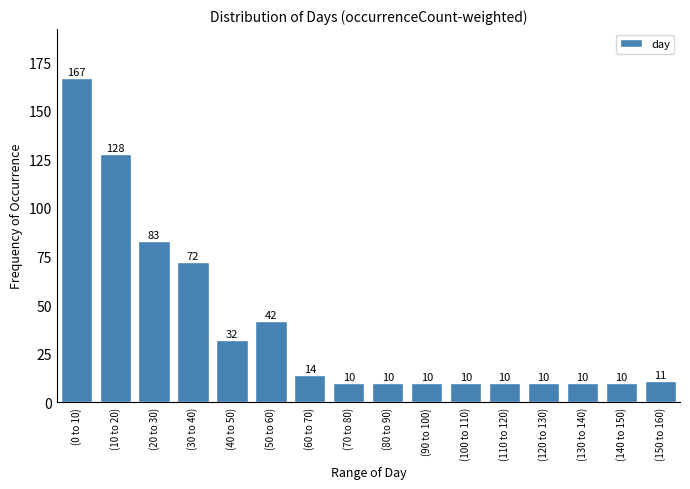

Reading right to left, list all the values displayed in this chart.

(150 to 160)=11	(140 to 150)=10	(130 to 140)=10	(120 to 130)=10	(110 to 120)=10	(100 to 110)=10	(90 to 100)=10	(80 to 90)=10	(70 to 80)=10	(60 to 70)=14	(50 to 60)=42	(40 to 50)=32	(30 to 40)=72	(20 to 30)=83	(10 to 20)=128	(0 to 10)=167